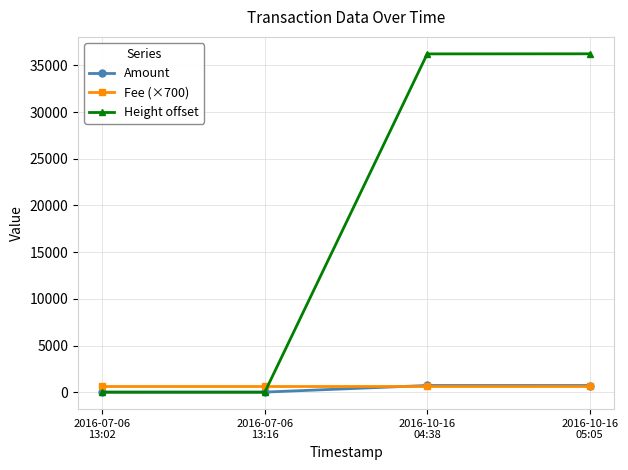

True or false: Amount has a value of 725 at 2016-10-16
05:05.

True